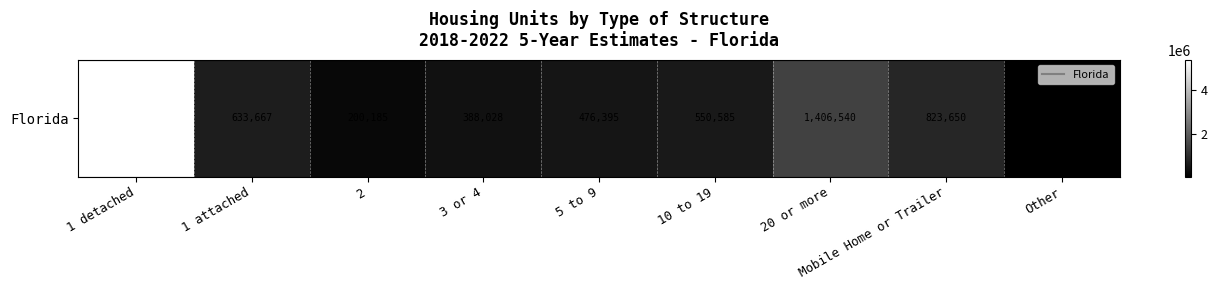

What is the difference between the values at 5 to 9 and Mobile Home or Trailer?

347255